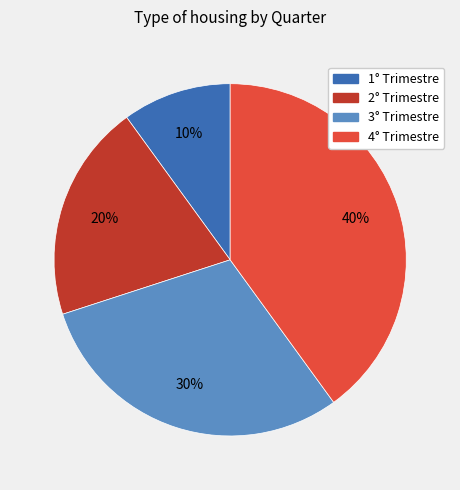

Count the number of slices in the pie.

4